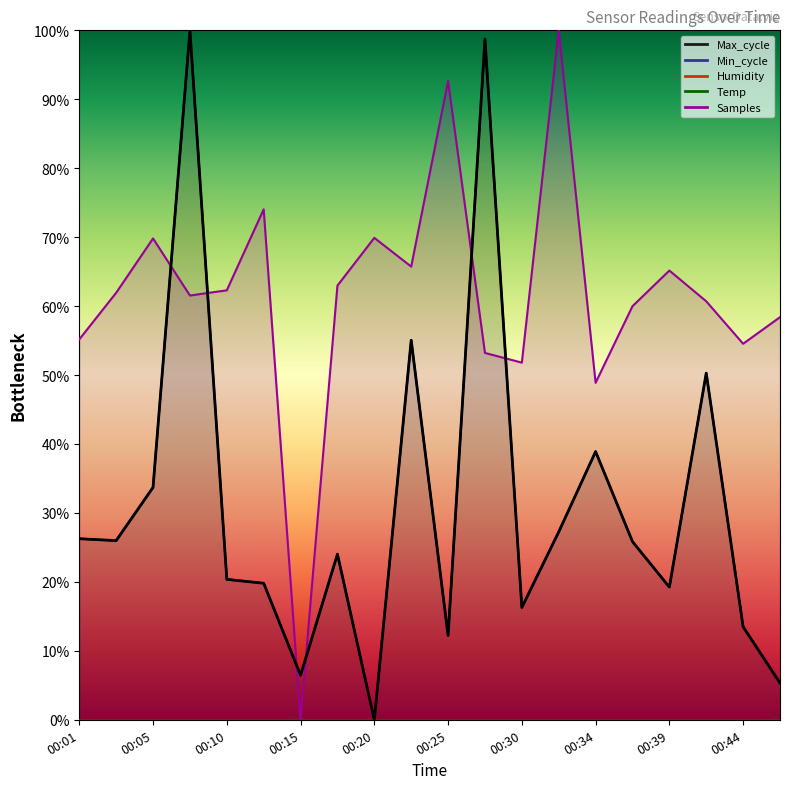

How many points are higher than both their immediate neighbors (excluding endpoints)?

6